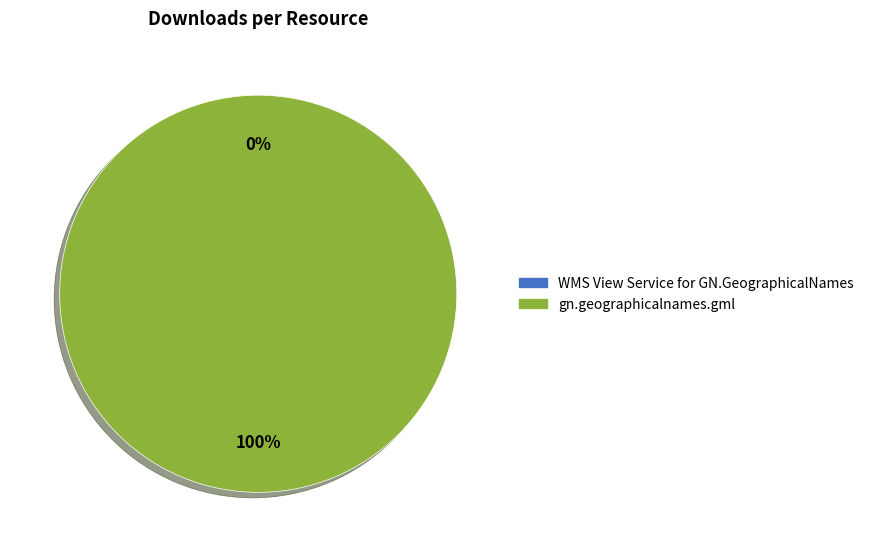

Is there a majority slice in this chart?

Yes